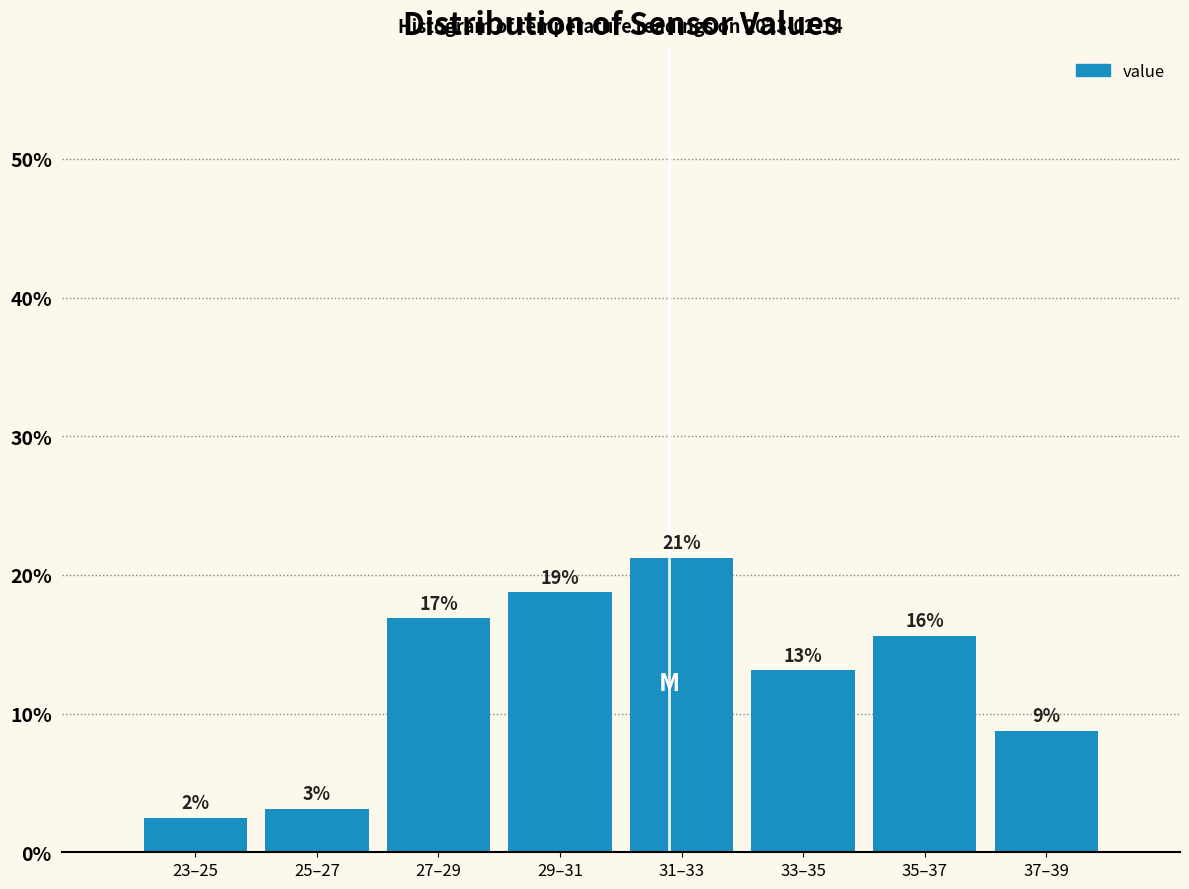

Are the bars horizontal?

No